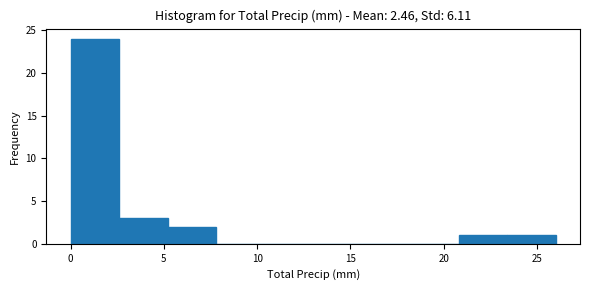

Reading left to right, list every bar in this chart as the range it spans on the x-axis followed by its height. Neither the bar edges nor the heights are printed on the chart, so give them approximately, as read against the axes.

0.0 to 2.6: 24
2.6 to 5.2: 3
5.2 to 7.8: 2
7.8 to 10.4: 0
10.4 to 13.0: 0
13.0 to 15.6: 0
15.6 to 18.2: 0
18.2 to 20.8: 0
20.8 to 23.4: 1
23.4 to 26.0: 1